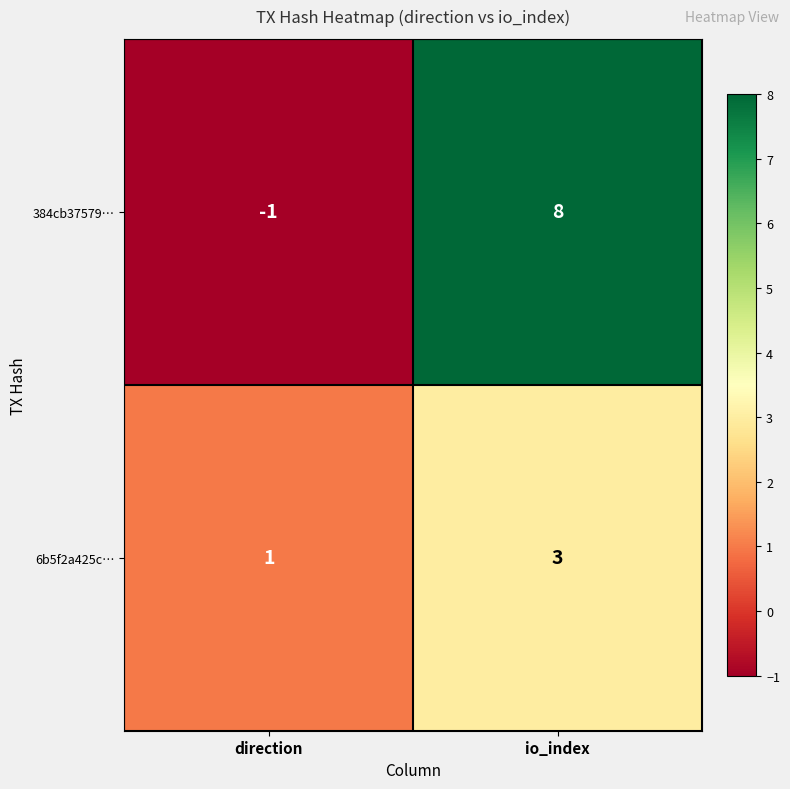

The value of 6b5f2a425c… at io_index is 4. True or false?

False